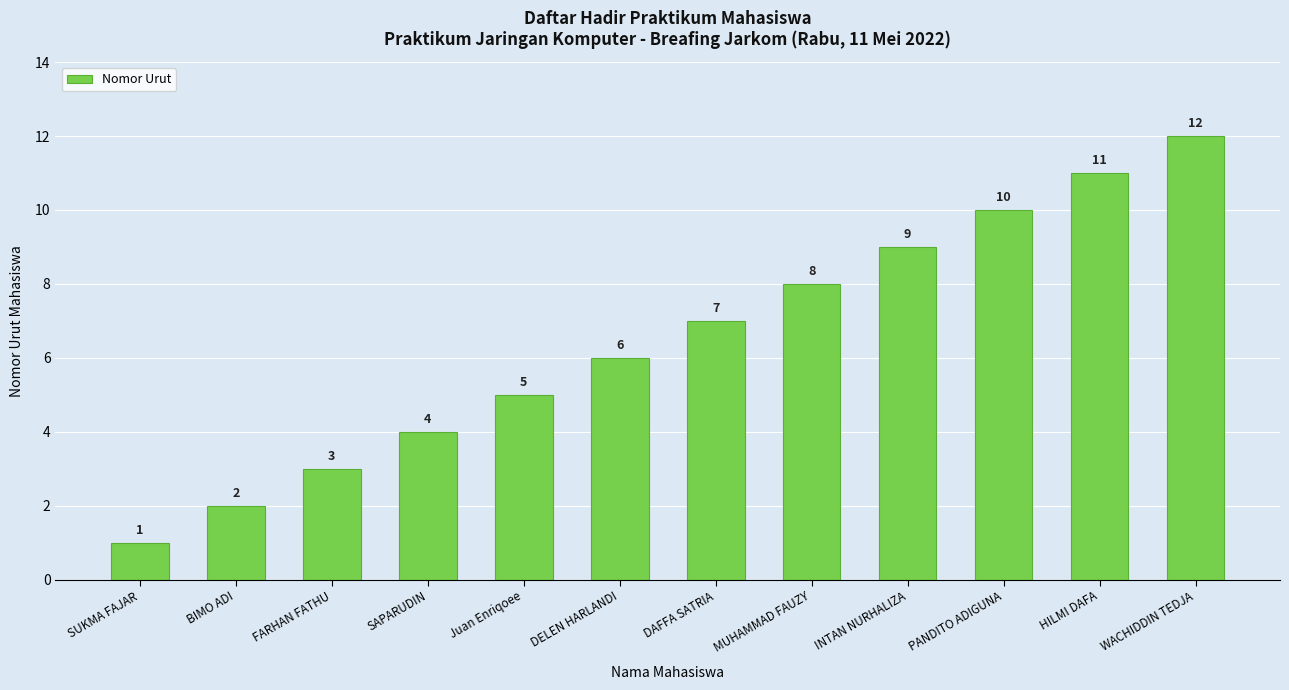

What is the label of the 6th bar from the left?

DELEN HARLANDI